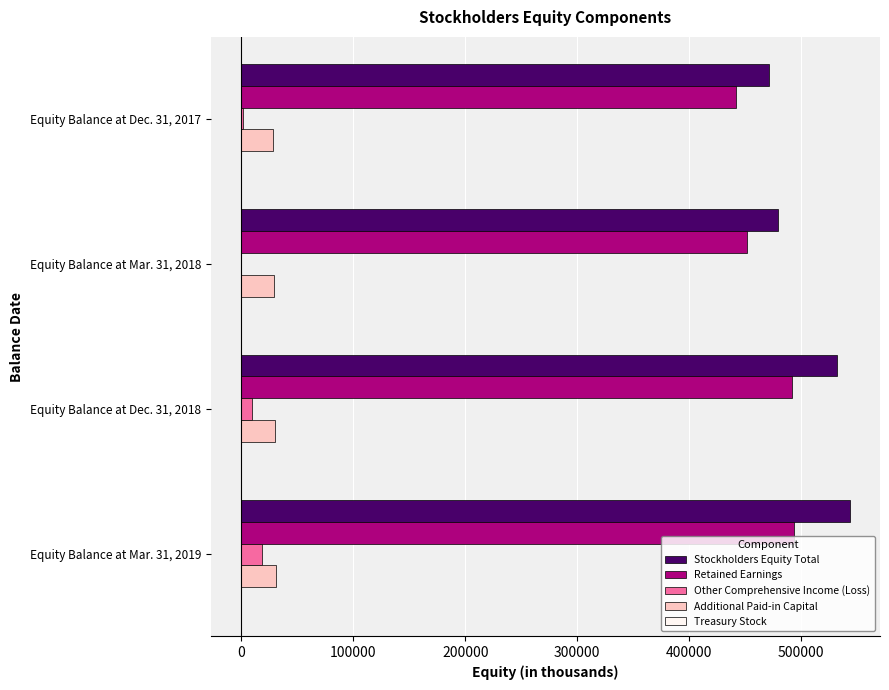

What is the maximum value for Stockholders Equity Total?

543635